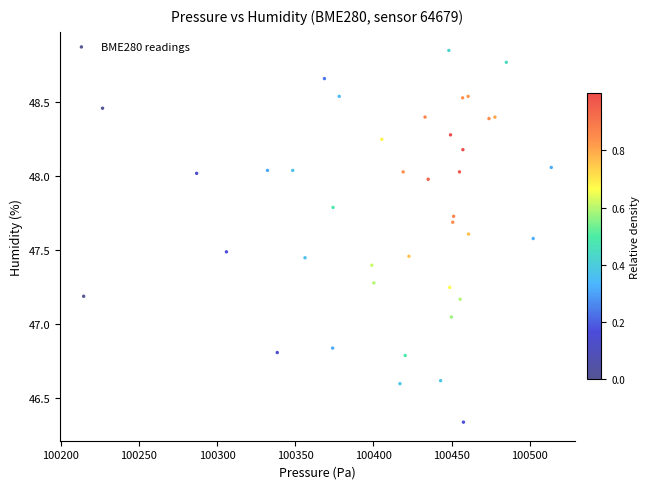

What is the range of Y values (max minus min)?

2.5